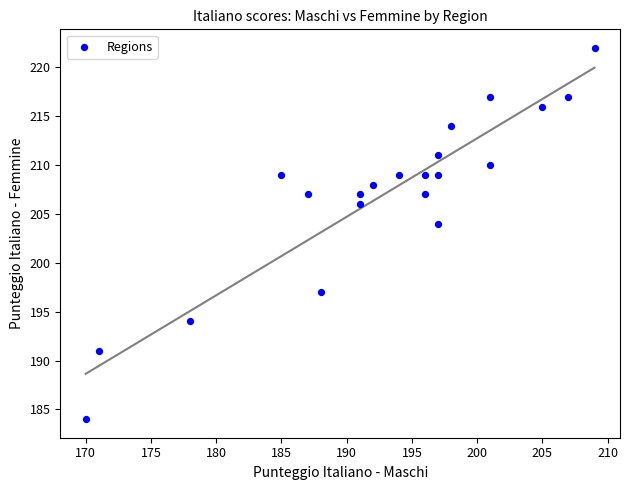

What is the range of Y values (max minus min)?

38